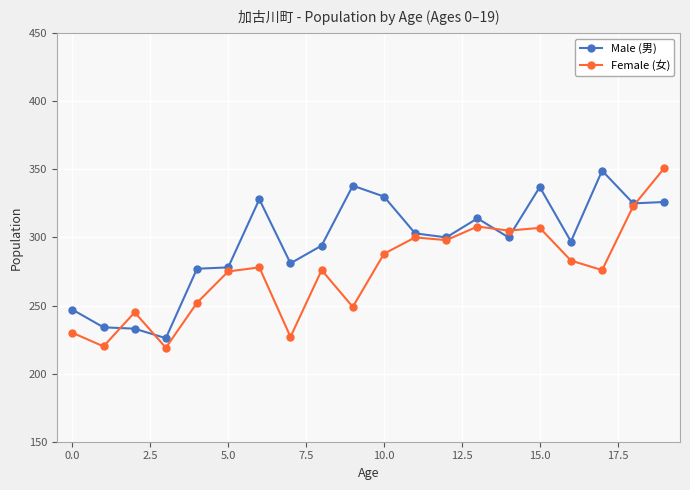

What is the value of the Male (男) point at the 17th from the left?

297